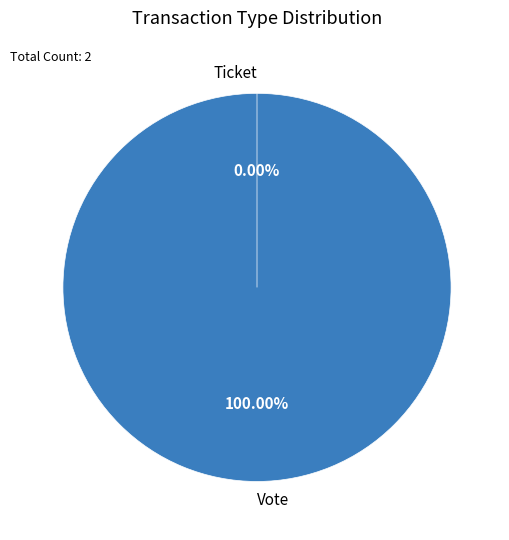

Between Ticket and Vote, which is larger?

Vote